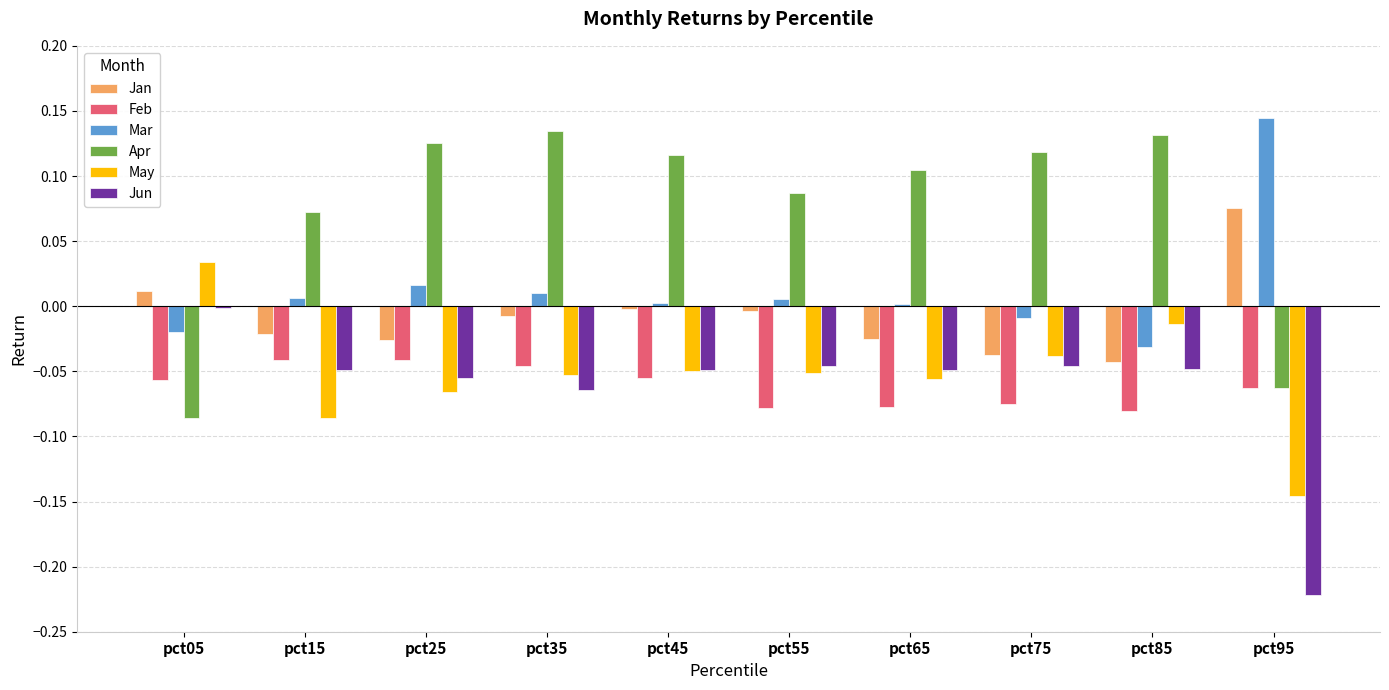

Which category has the highest value in the Mar series?

pct95